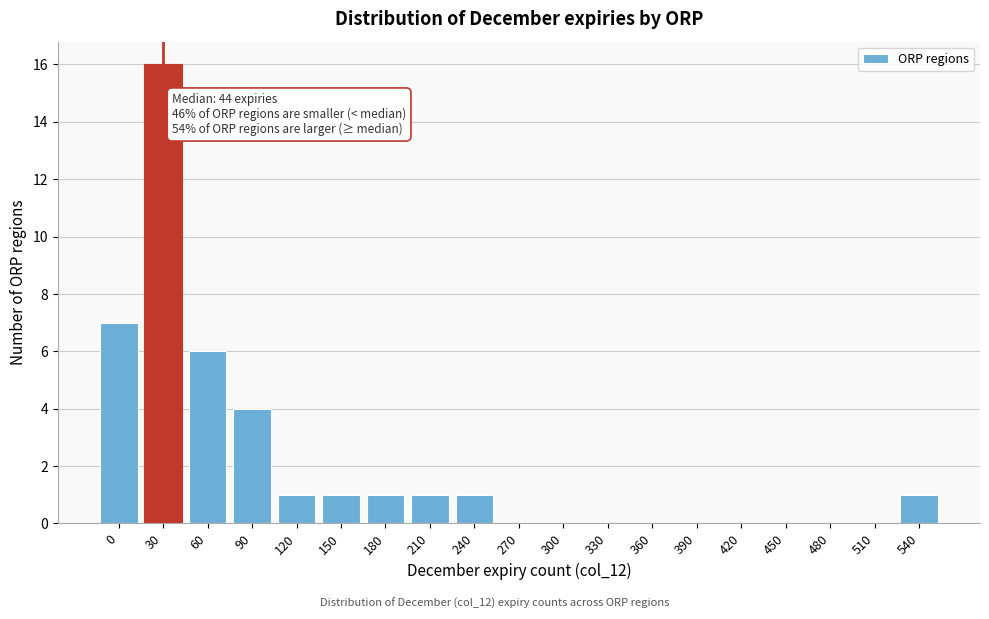

Reading left to right, what are all the values shown in this chart?

0=7	30=16	60=6	90=4	120=1	150=1	180=1	210=1	240=1	270=0	300=0	330=0	360=0	390=0	420=0	450=0	480=0	510=0	540=1